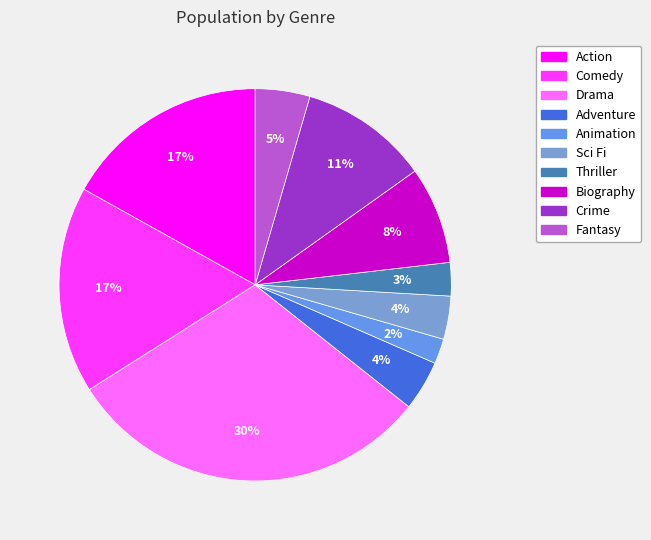

What percentage is the Sci Fi slice, to the nearest percent?

4%